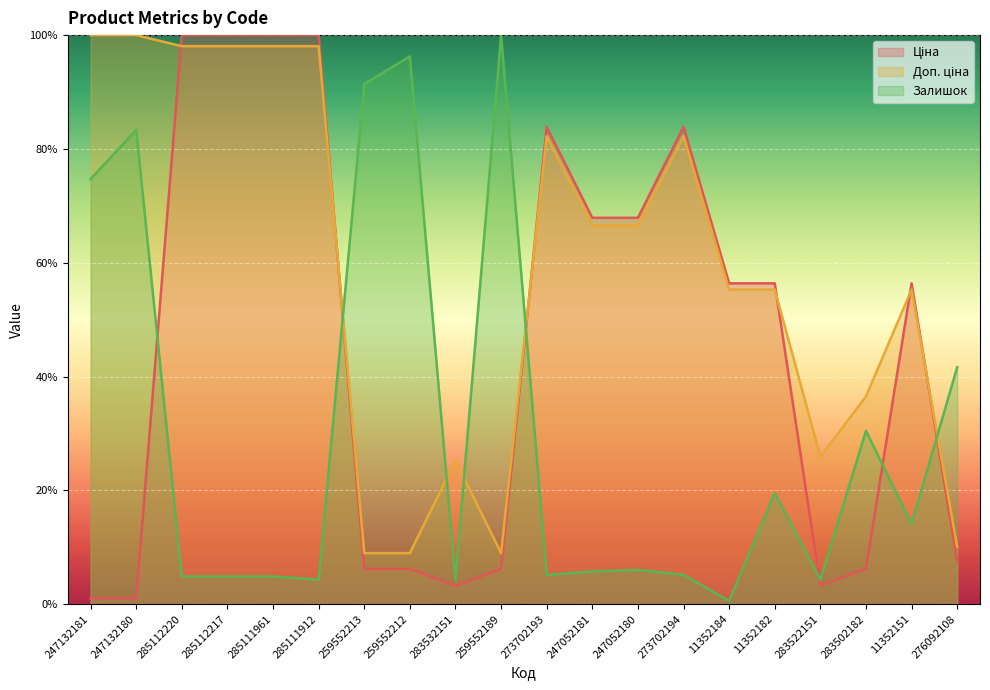

True or false: Залишок has more than 0 interior local peaks.

True